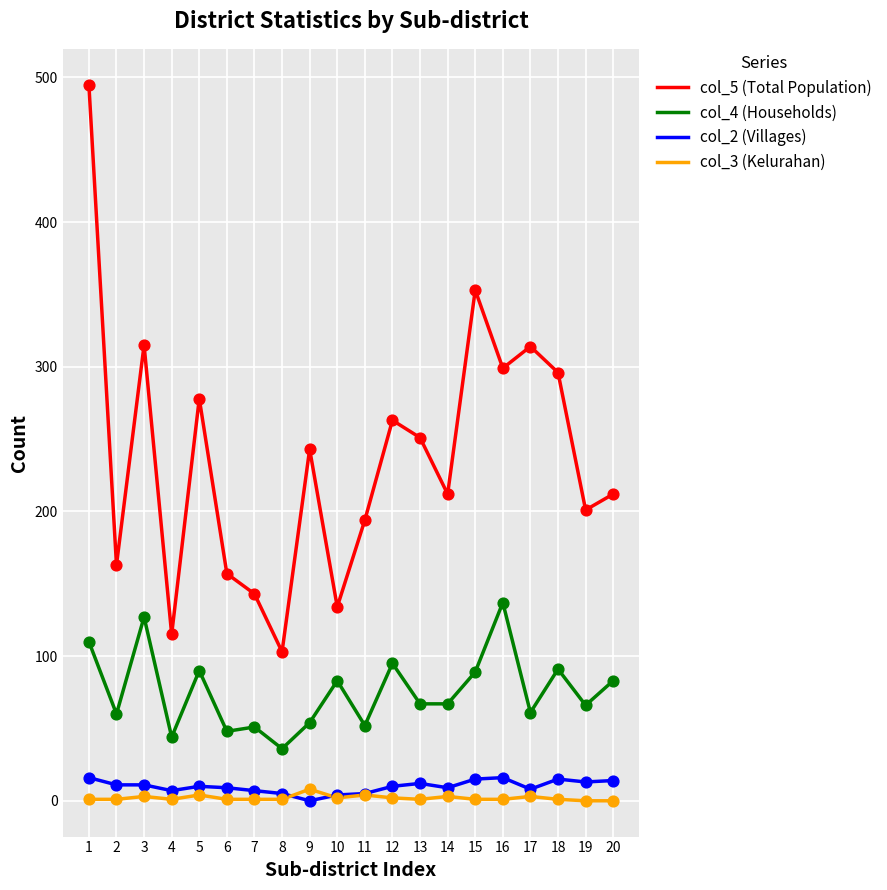

Which series has the widest spread of values?

col_5 (Total Population)